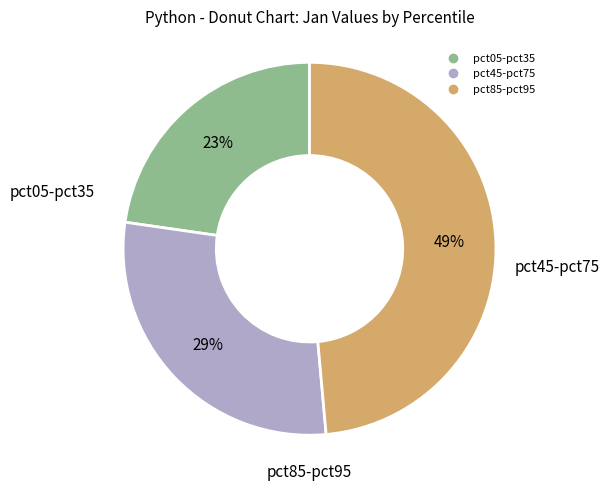

To the nearest percent, what is the difference between the largest and smallest slice percentages?

26%